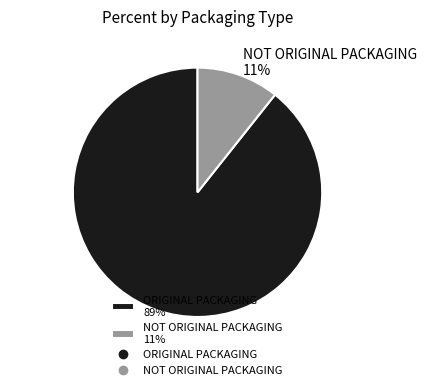

Combined, do NOT ORIGINAL PACKAGING and ORIGINAL PACKAGING account for over 50%?

Yes